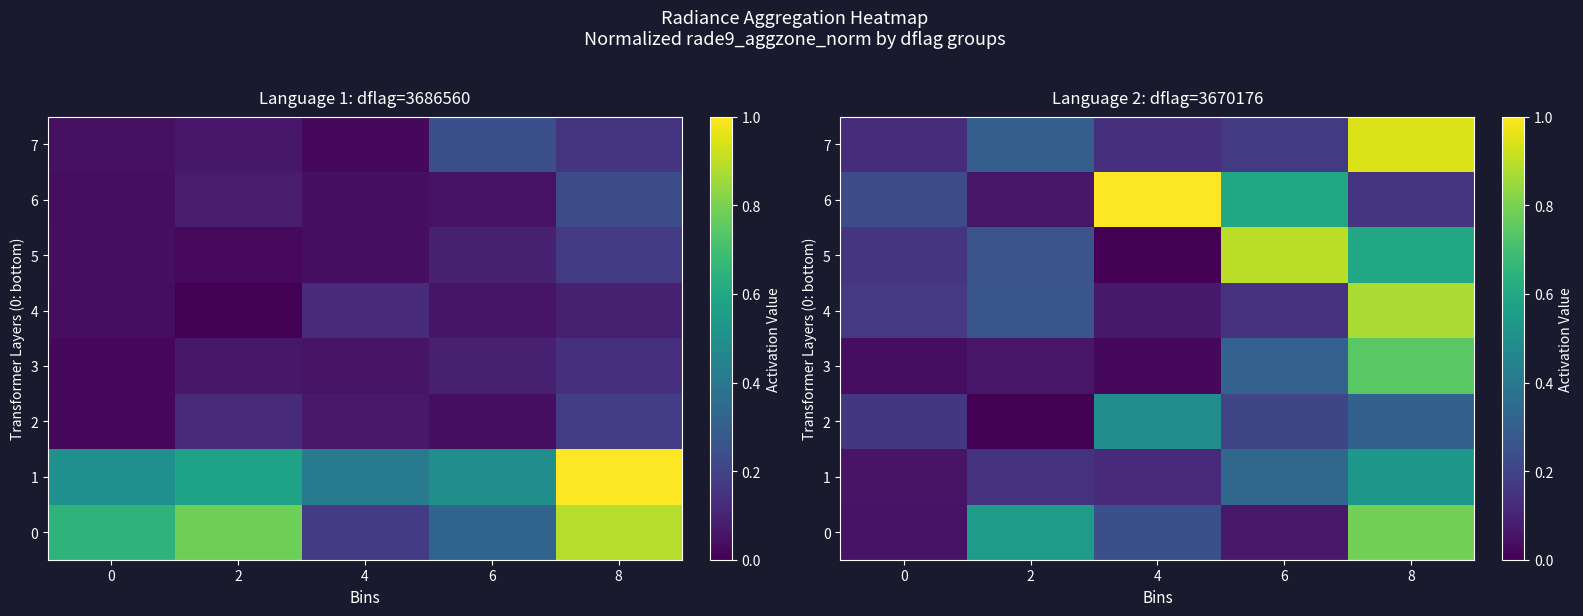

The value of 4 at 0 is 0.2. True or false?

True